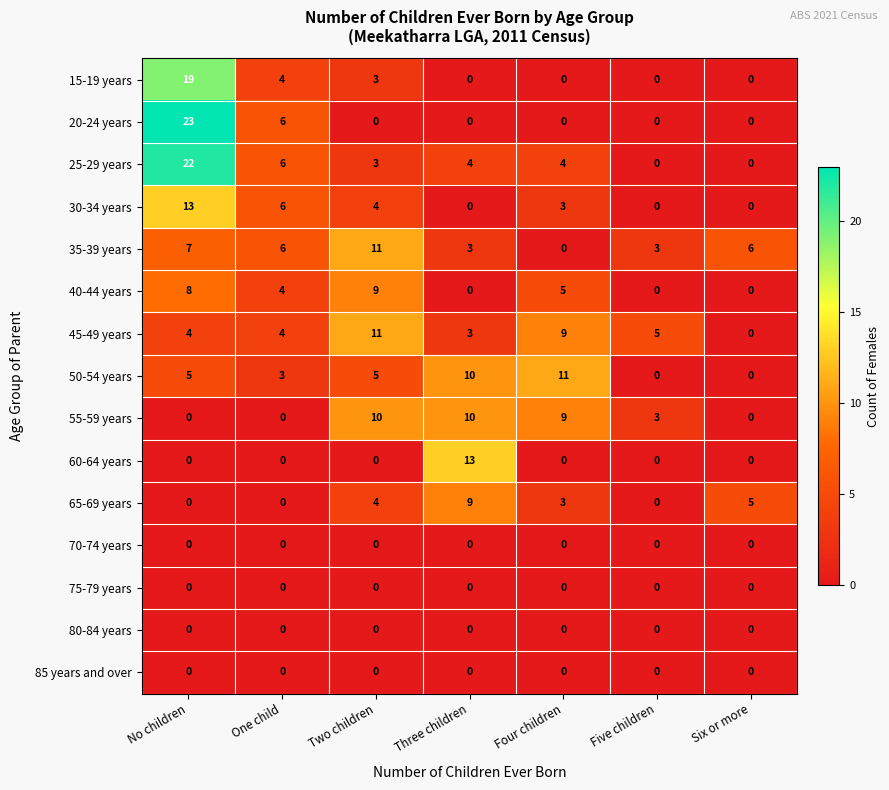

What is the sum of the 50-54 years values at No children and Two children?

10